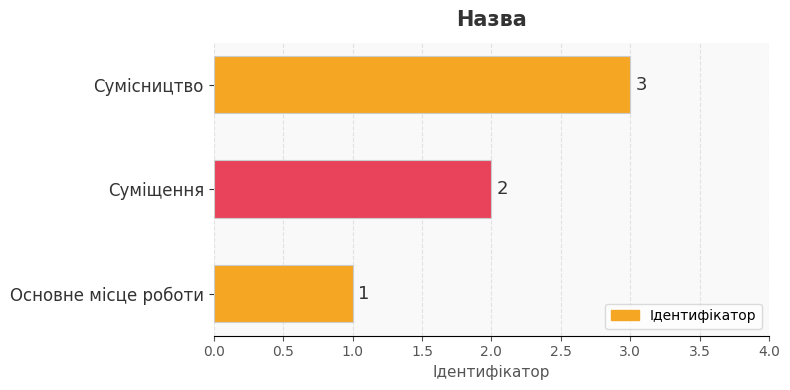

How many values are between 1 and 3?

3